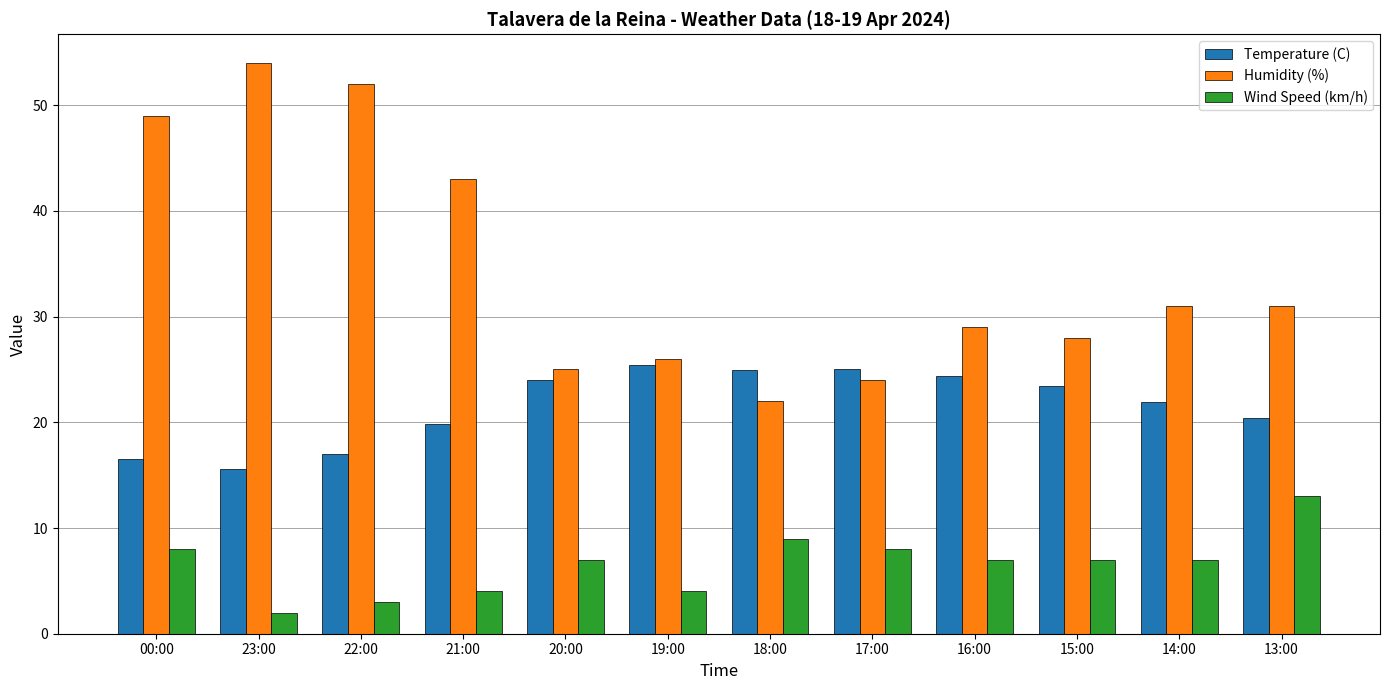

What is the difference between the highest and lowest values at 14:00?

24.0